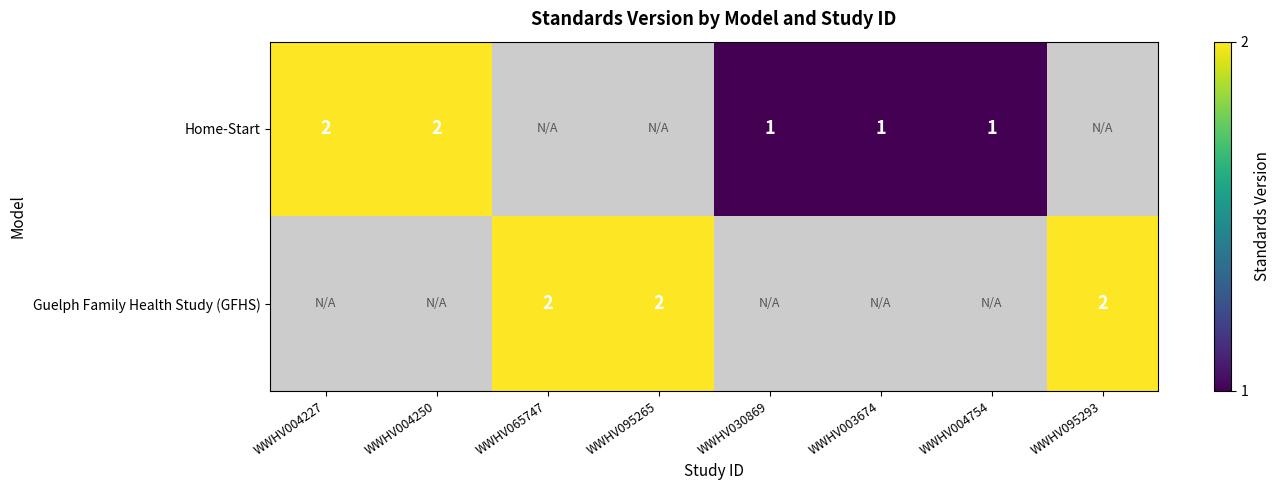

True or false: Home-Start has a value of 2.9 at WWHV004250.

False